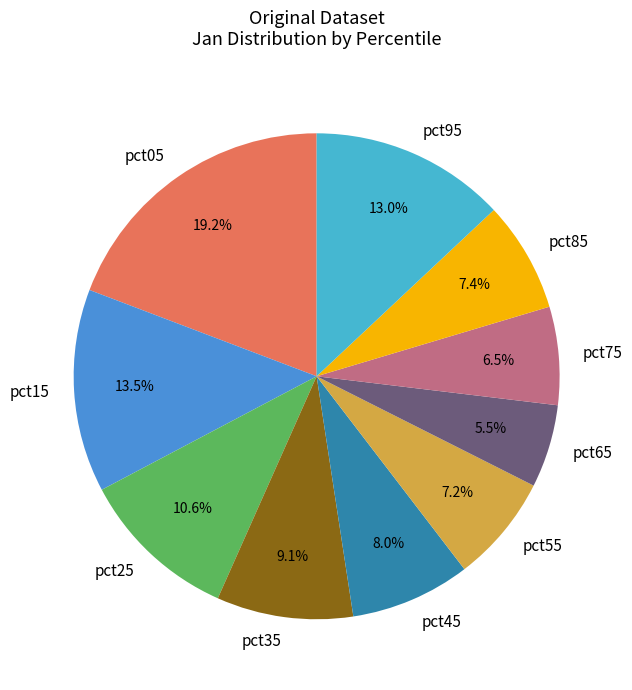

To the nearest percent, what is the difference between the largest and smallest slice percentages?

14%